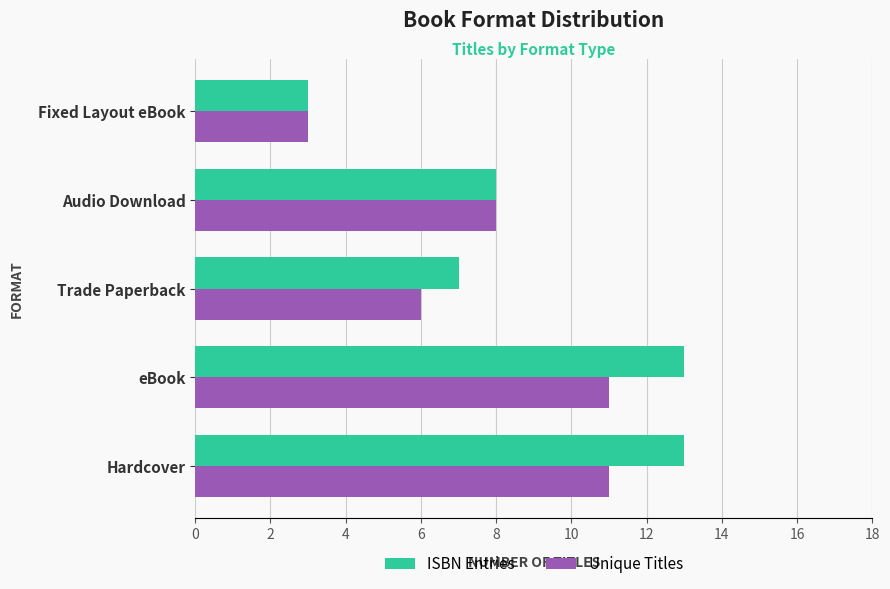

Which series has the largest total across all categories?

ISBN Entries